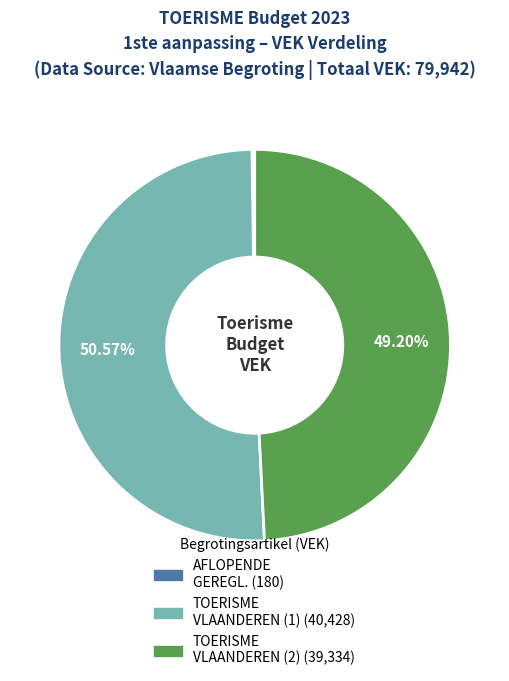

To the nearest percent, what is the difference between the largest and smallest slice percentages?

50%